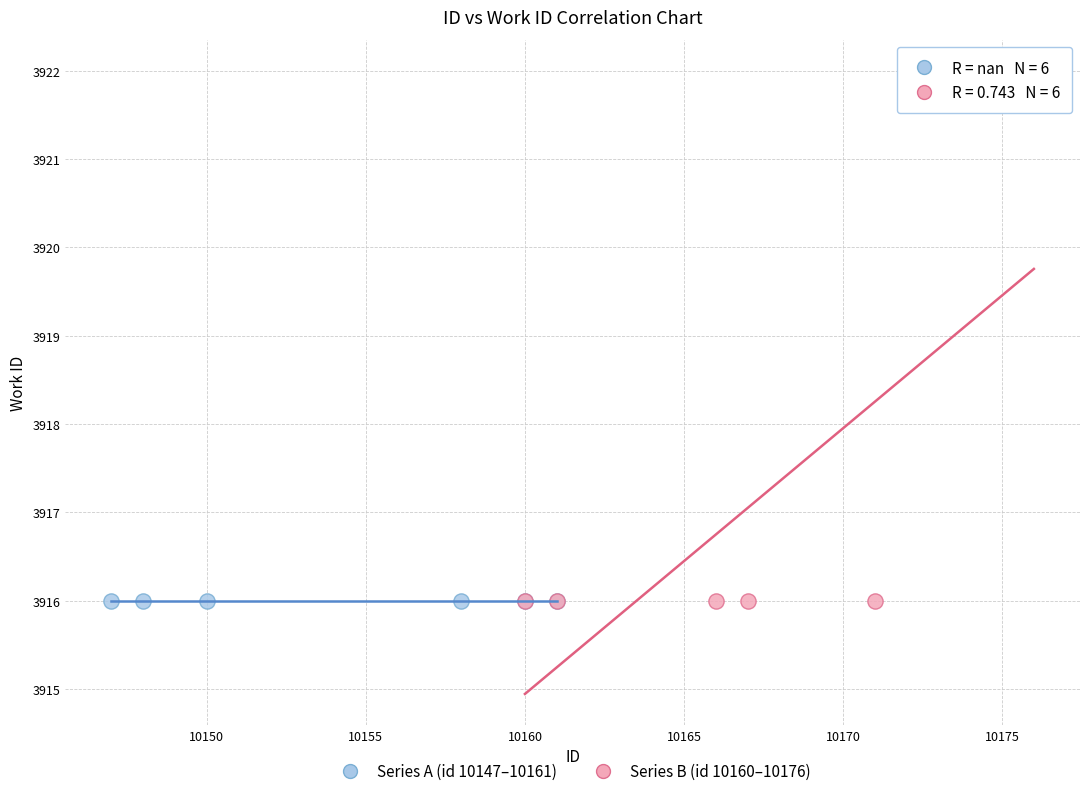

Which series reaches the maximum Y coordinate?

Series B (id 10160–10176)